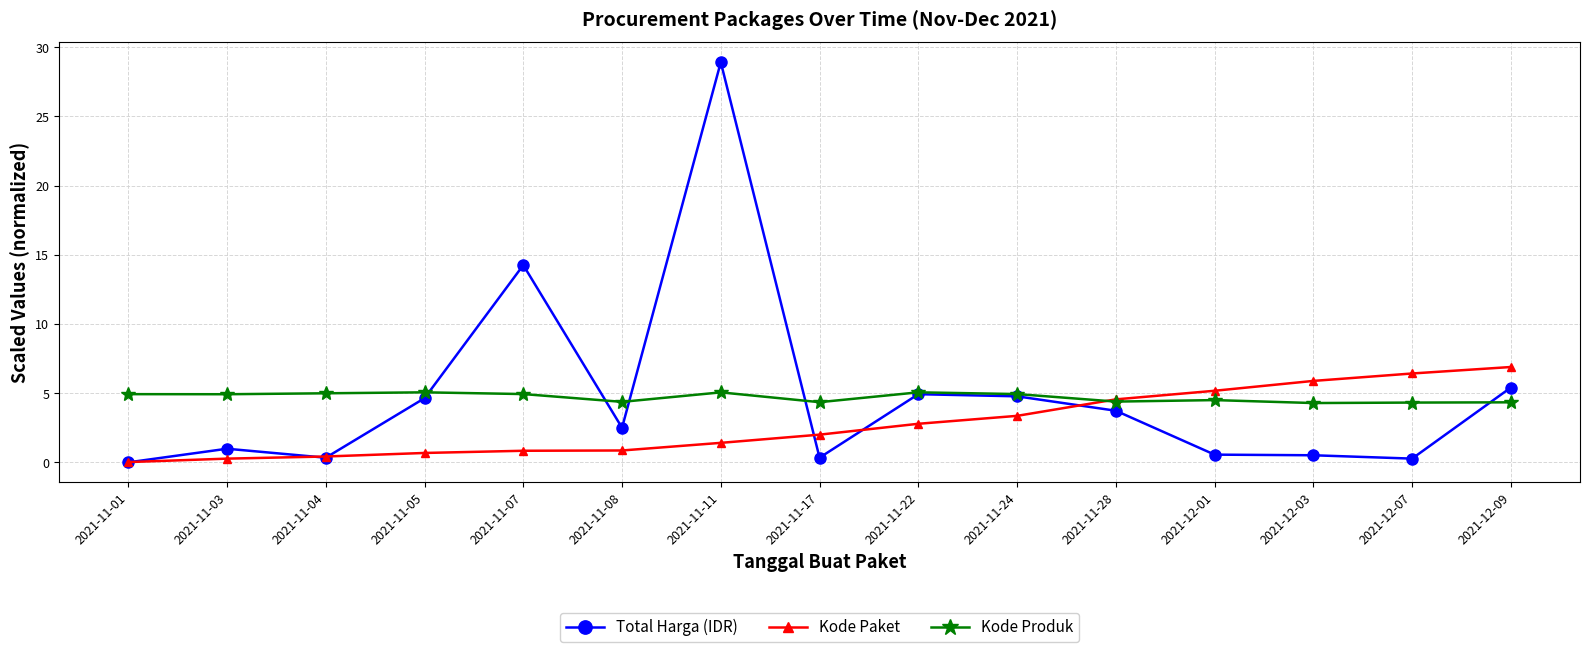

What is the total value across all series at 2021-12-01?

10.2